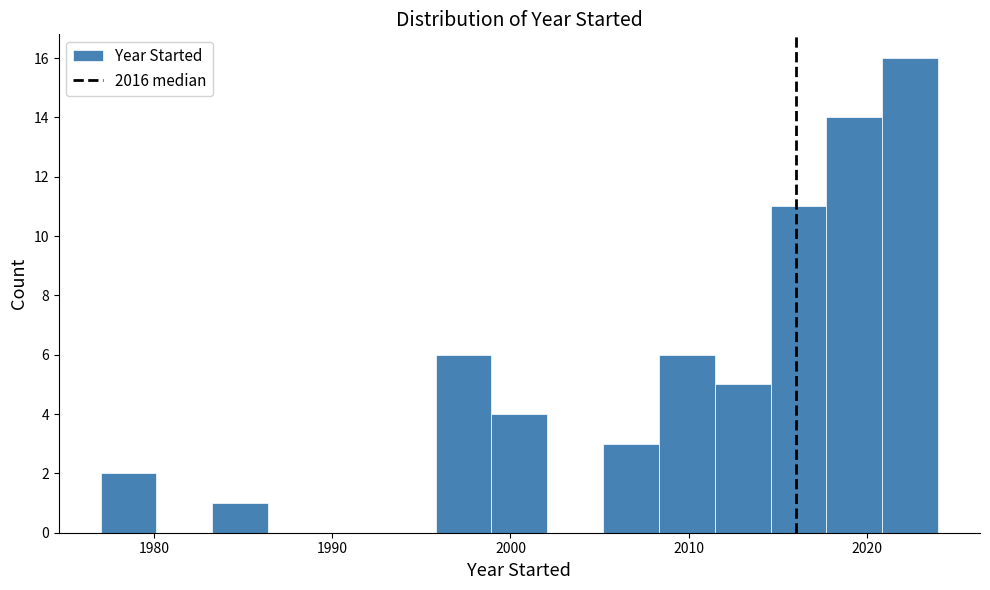

Around what value on the x-axis is the tallest bar? Give the approximate position of its centre, as read against the axis.

2022